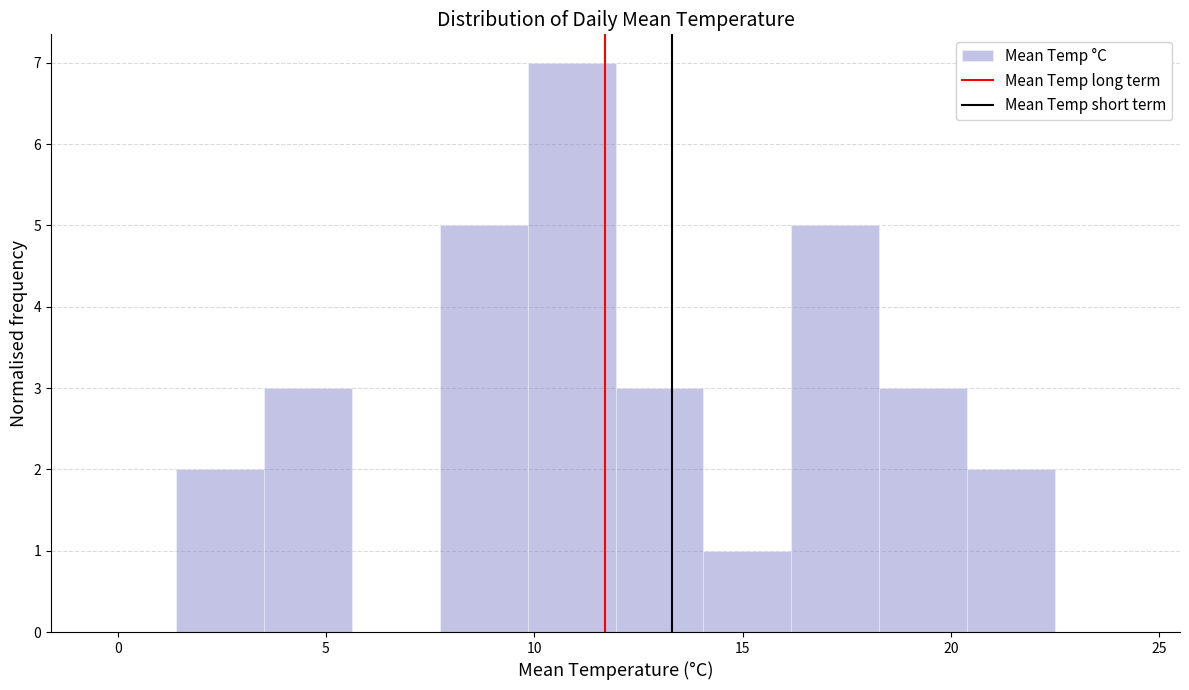

Over which range of the x-axis is the bar tallest?

10.0 to 12.0